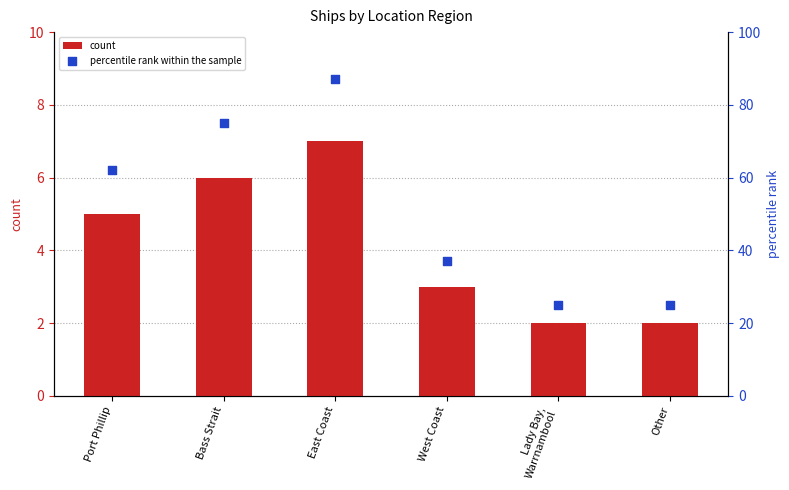

At which category is the sum across all series the highest?

East Coast